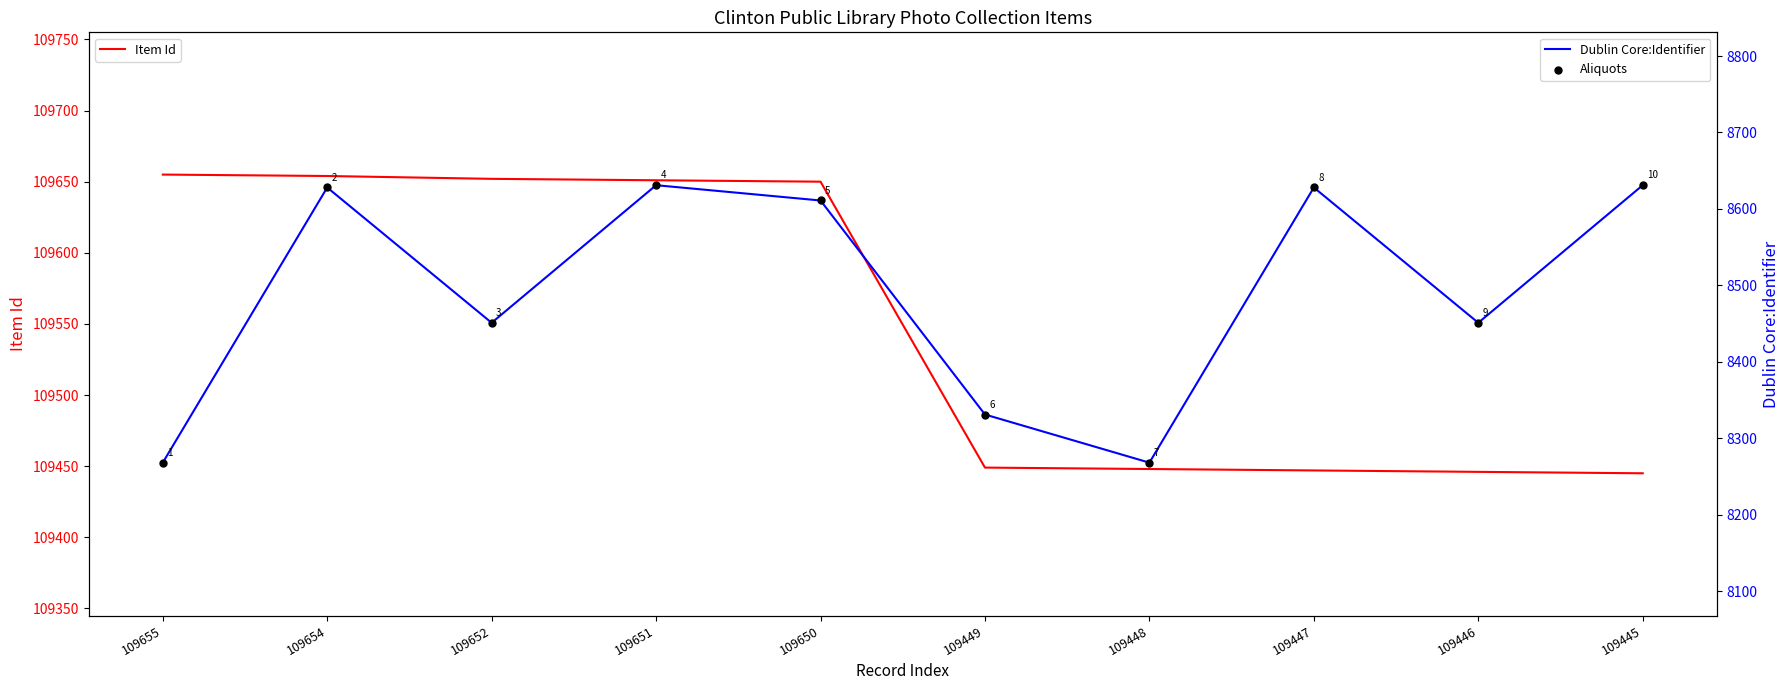

Which series contains the highest Y value?

Item Id